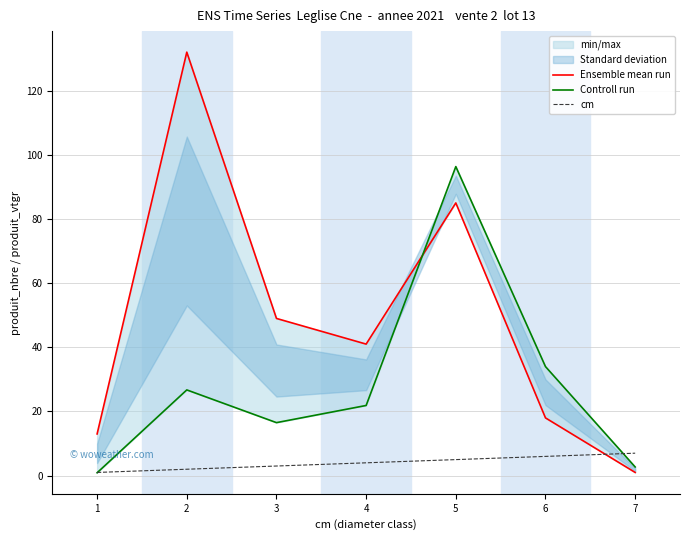

The value of cm at 5 is 5. True or false?

True